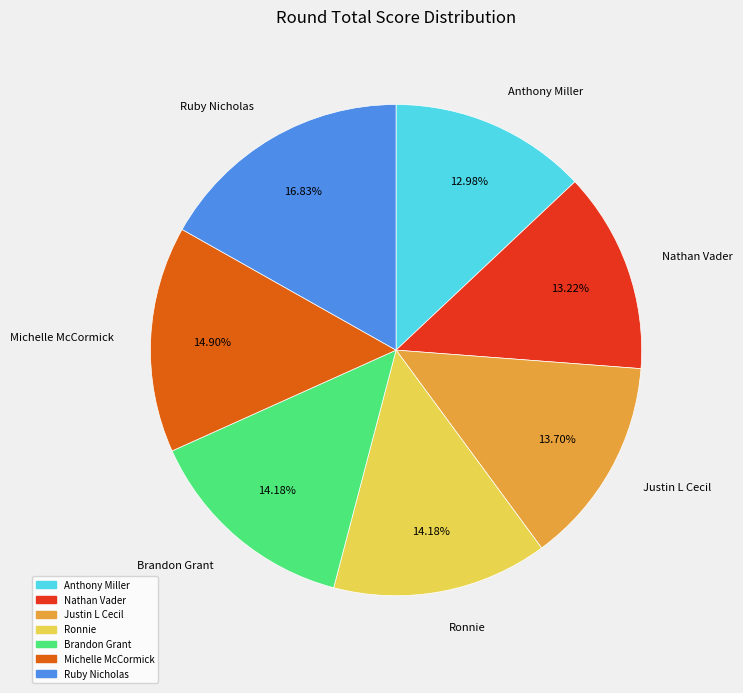

To the nearest percent, what percentage of the pie is Ruby Nicholas?

17%